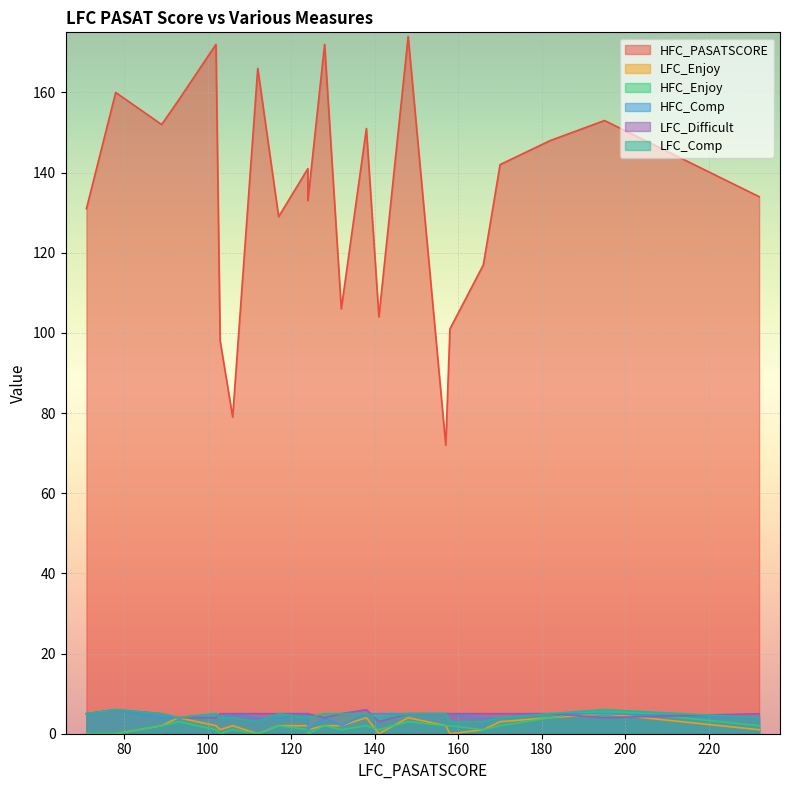

Which category has the highest value in the HFC_Comp series?

78